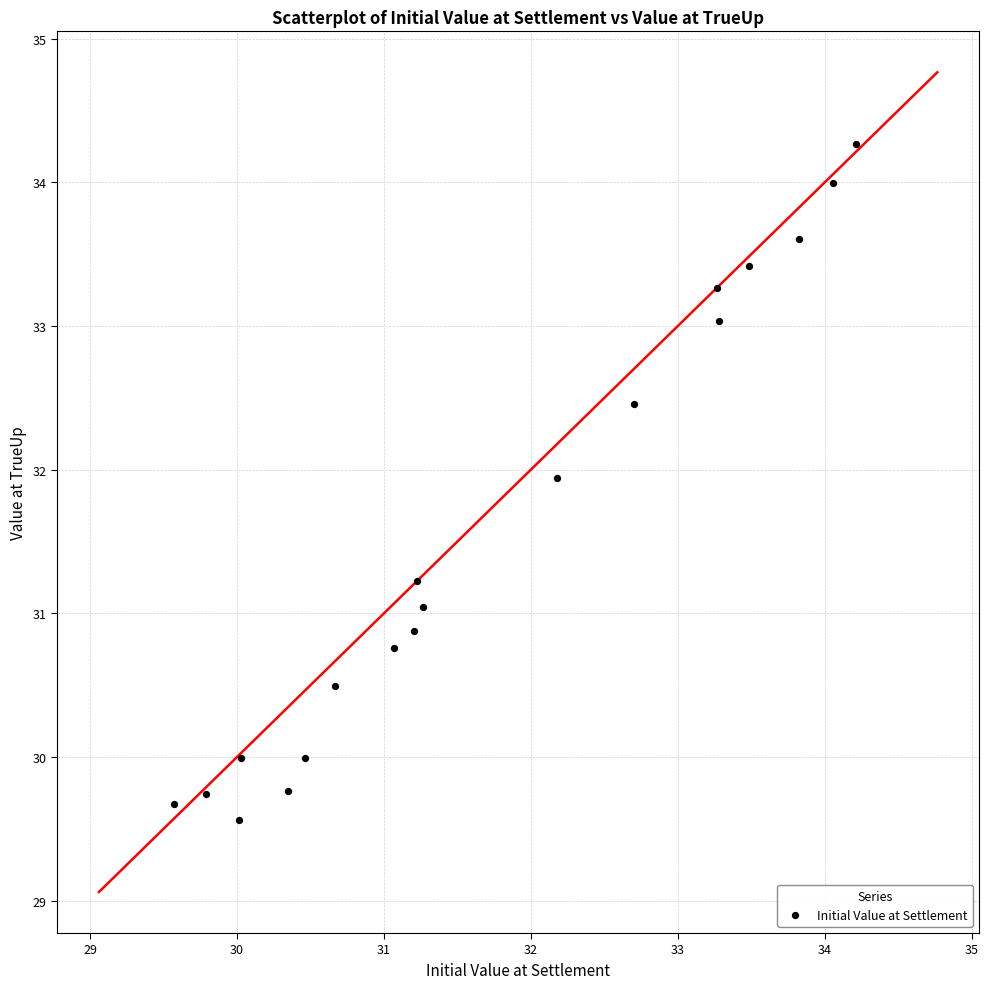

What is the range of X values (max minus min)?

4.6